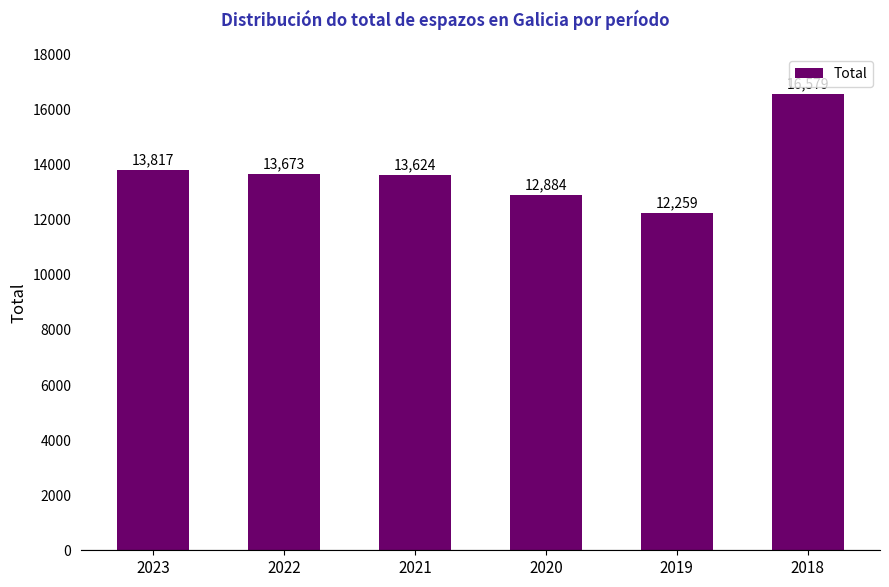

What is the value of the 6th bar from the left?

16579